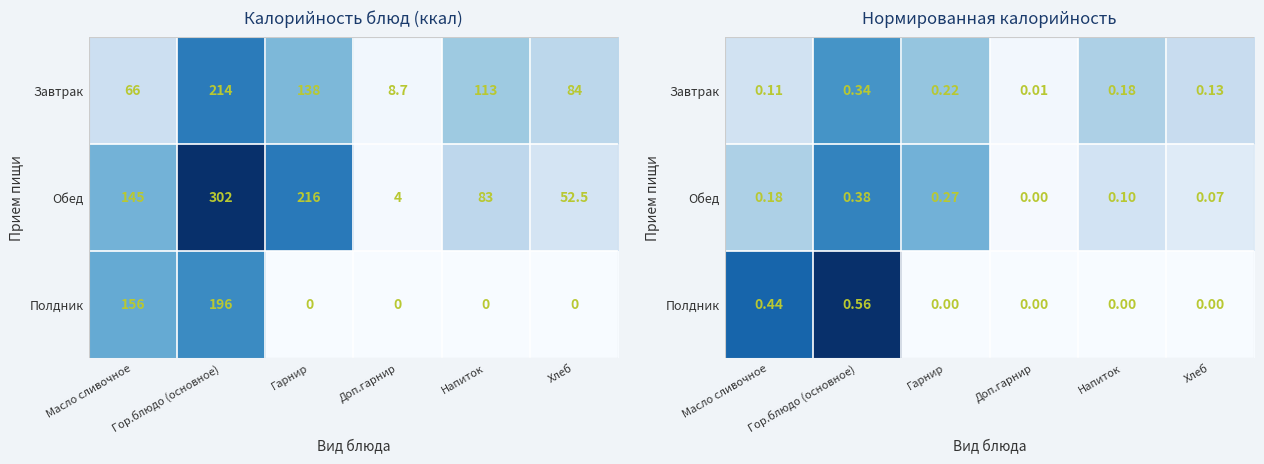

What is the highest value of the Обед series?

0.4